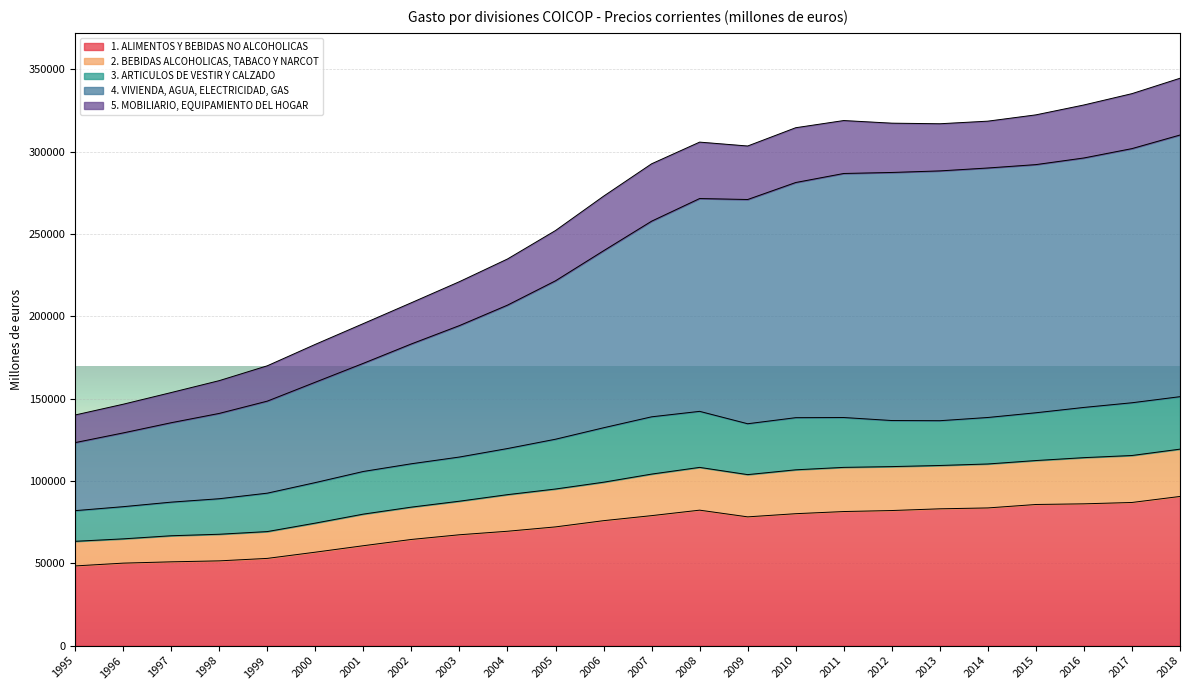

How many categories are shown in the chart?

24